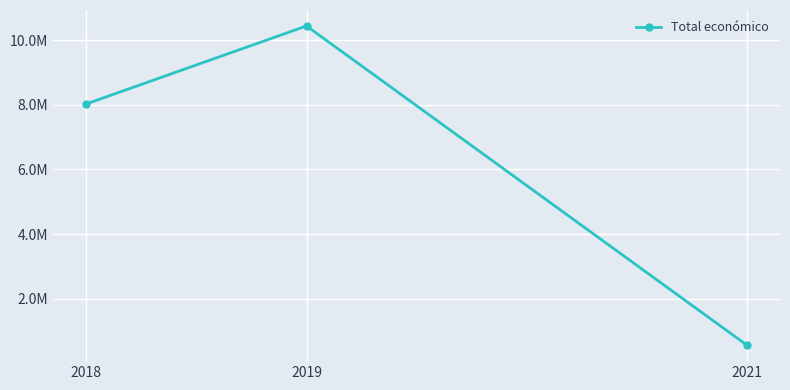

The chart shows a value of 8024913 at 2018. True or false?

True